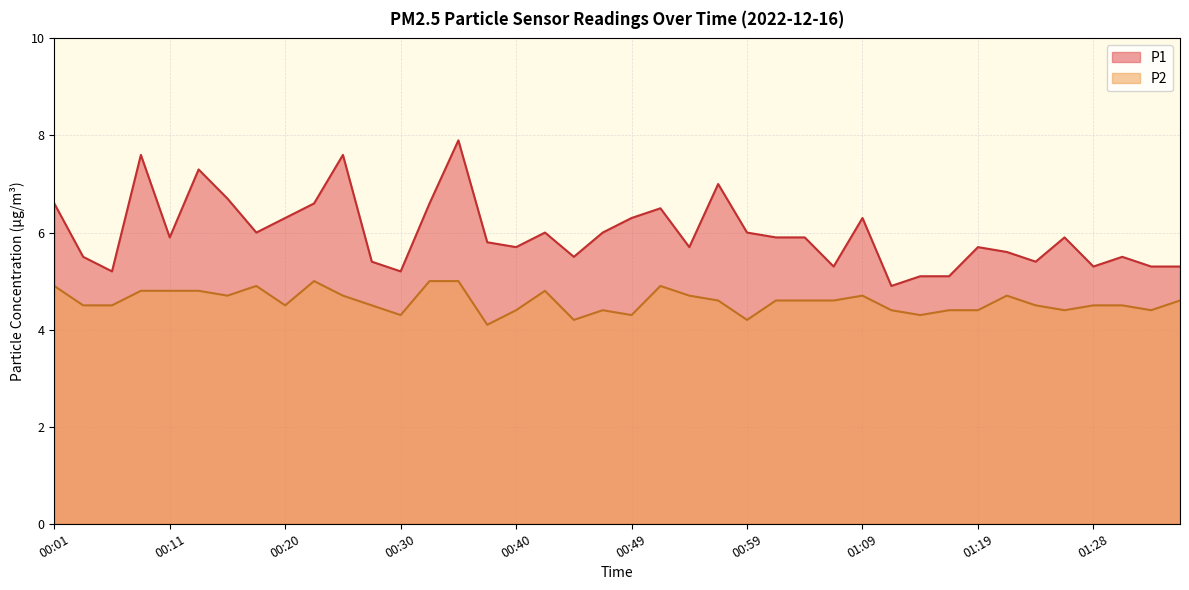

What is the lowest value of the P1 series?

4.9